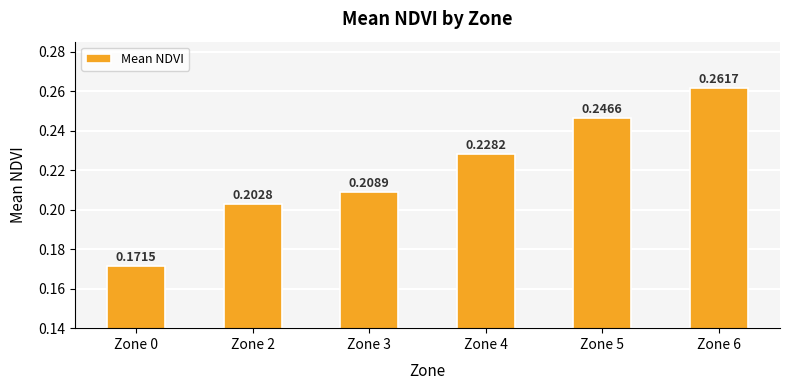

What is the sum of the values at Zone 0 and Zone 5?

0.4